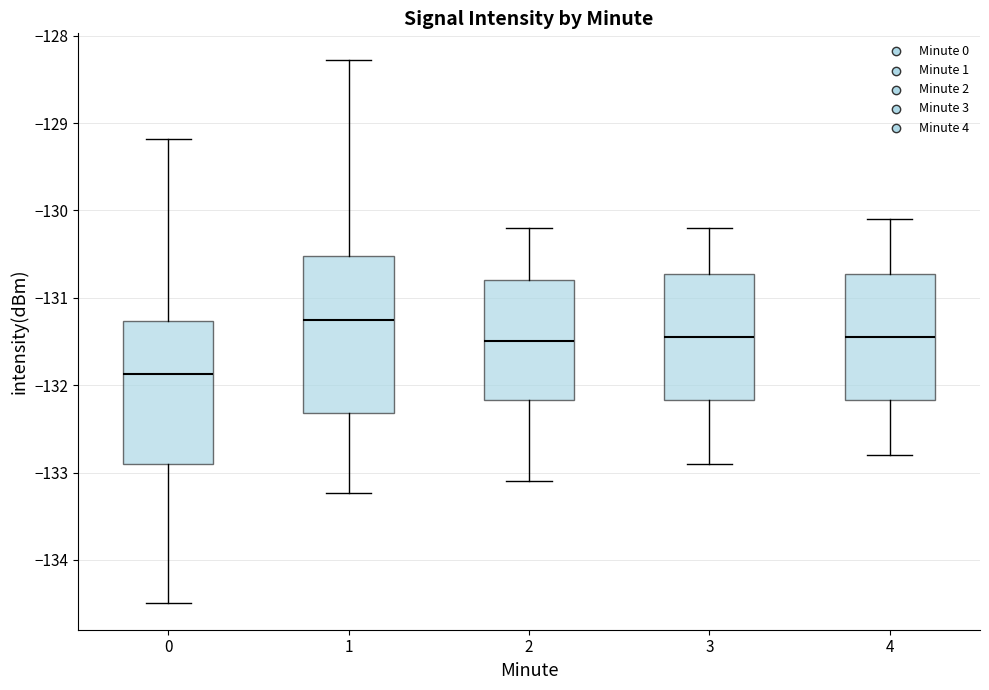

Reading left to right, transcribe this box plot: for each box, give where its median line is, the range the box spans, and where its two whiskers end, as read against the y-axis. The values are not printed on the chart, so give them approximately, as read against the axis.

0: median -131.9, box -132.9 to -131.3, whiskers -134.5 to -129.2
1: median -131.2, box -132.3 to -130.5, whiskers -133.2 to -128.3
2: median -131.5, box -132.2 to -130.8, whiskers -133.1 to -130.2
3: median -131.4, box -132.2 to -130.7, whiskers -132.9 to -130.2
4: median -131.4, box -132.2 to -130.7, whiskers -132.8 to -130.1